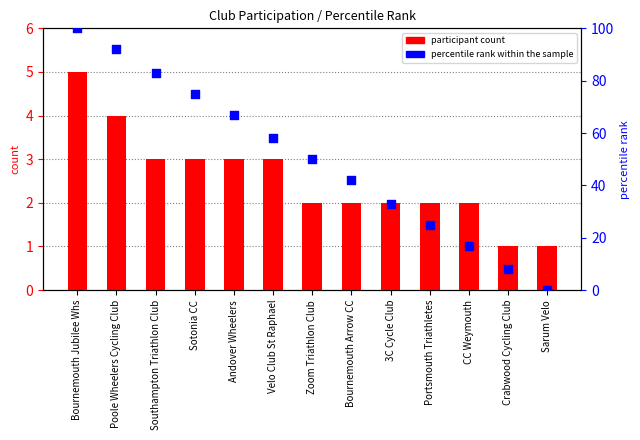

What is the total value across all series at Crabwood Cycling Club?

9